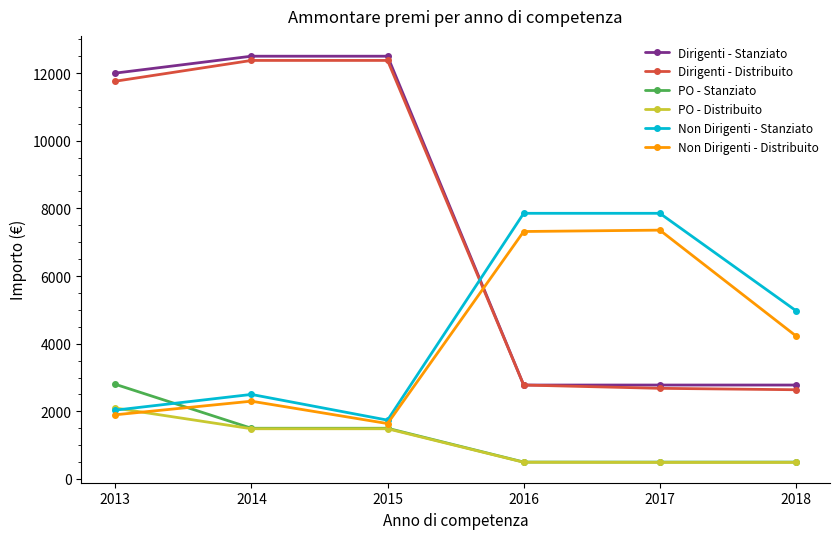

What is the value of the Non Dirigenti - Stanziato point at the 5th from the left?

7855.0